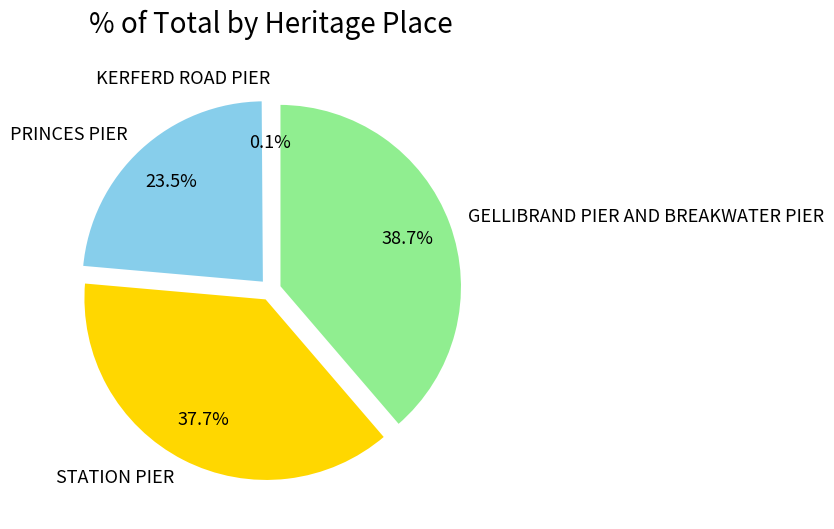

Is there any slice that represents more than half of the pie?

No